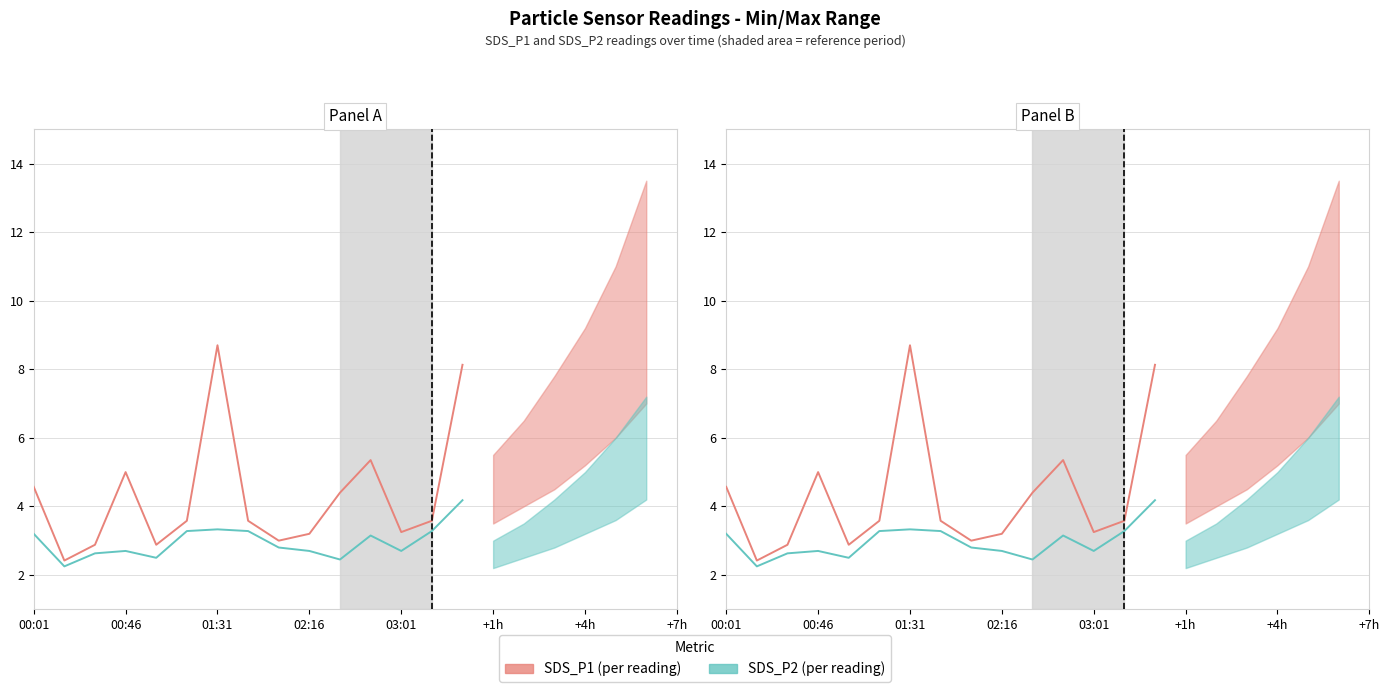

What is the label of the 7th point from the right?

8